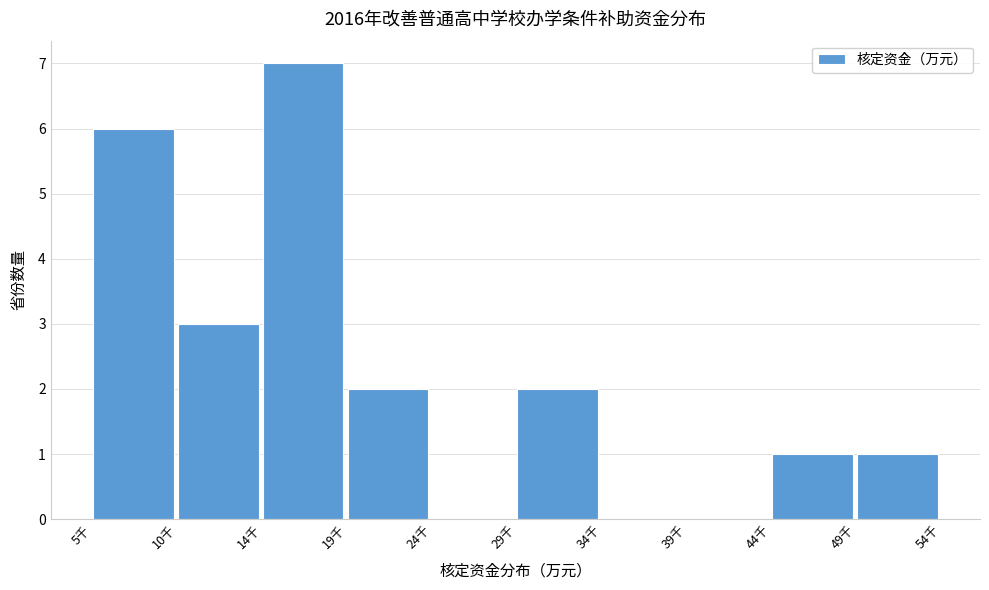

Reading left to right, transcribe all the data shown in this chart.

5千=6	10千=3	14千=7	19千=2	24千=0	29千=2	34千=0	39千=0	44千=1	49千=1